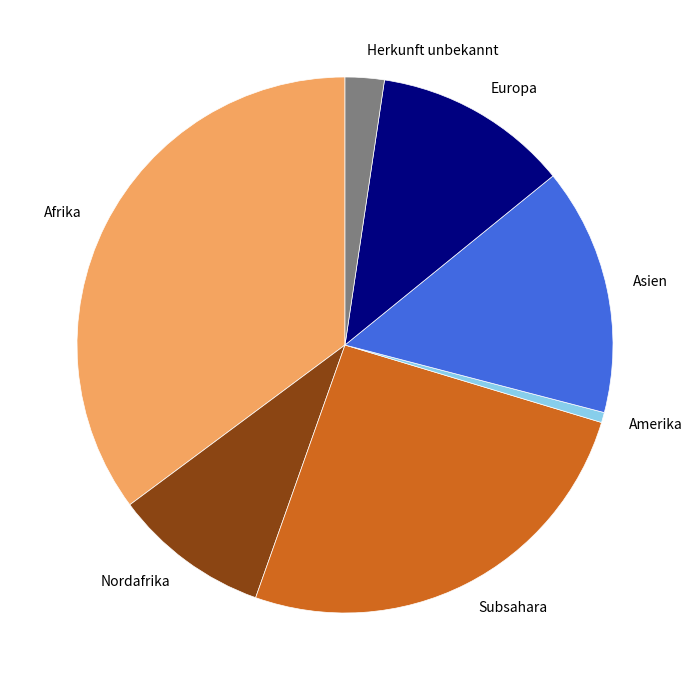

Which slice is the largest?

Afrika